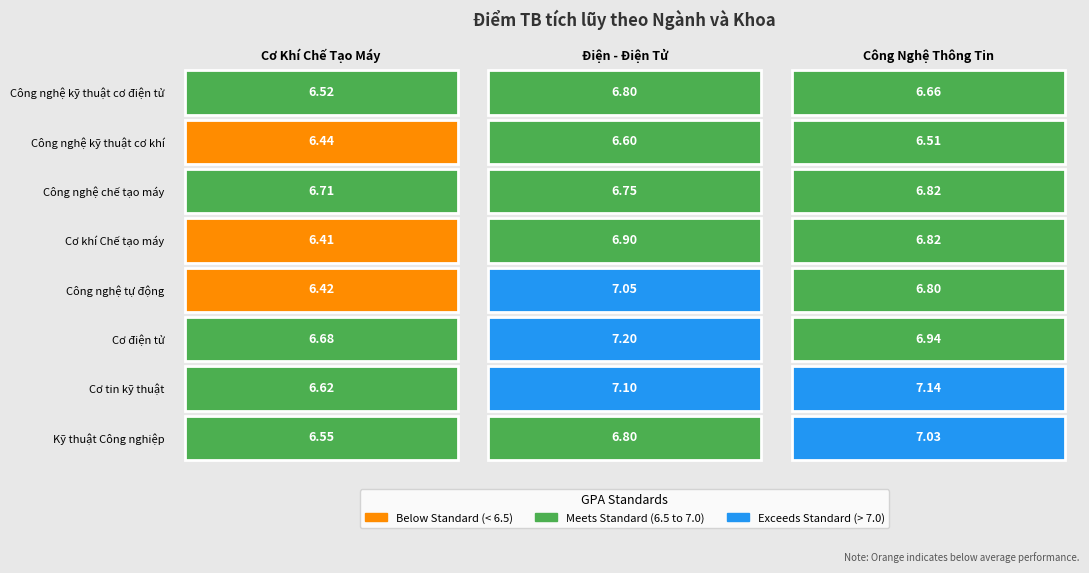

True or false: Điện - Điện Tử has a value of 10.9 at Cơ tin kỹ thuật.

False